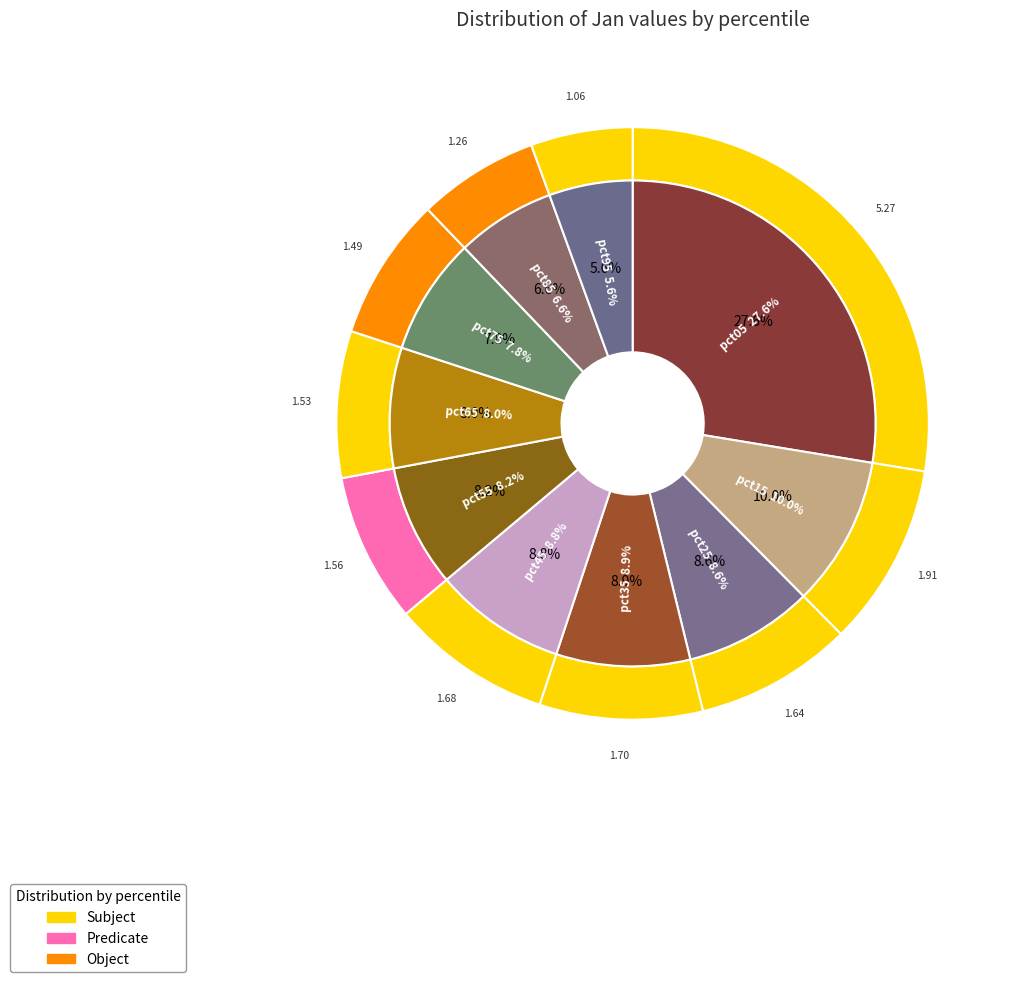

What is the change in value from pct55 to pct95?

-0.5